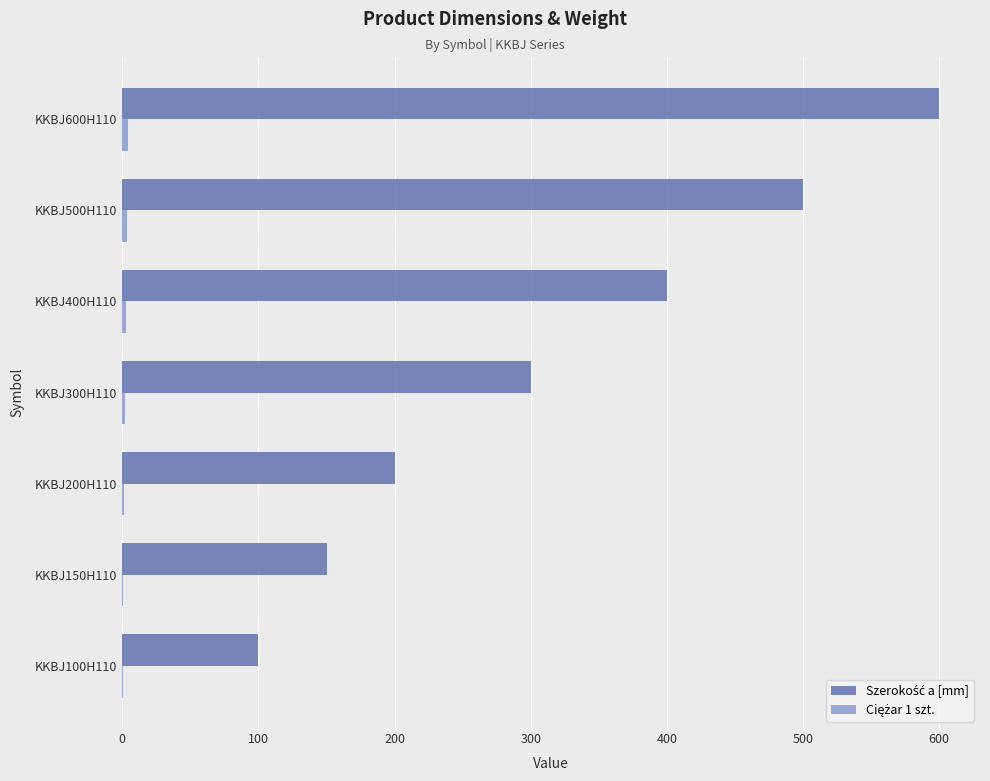

What is the greatest value displayed?

600.0